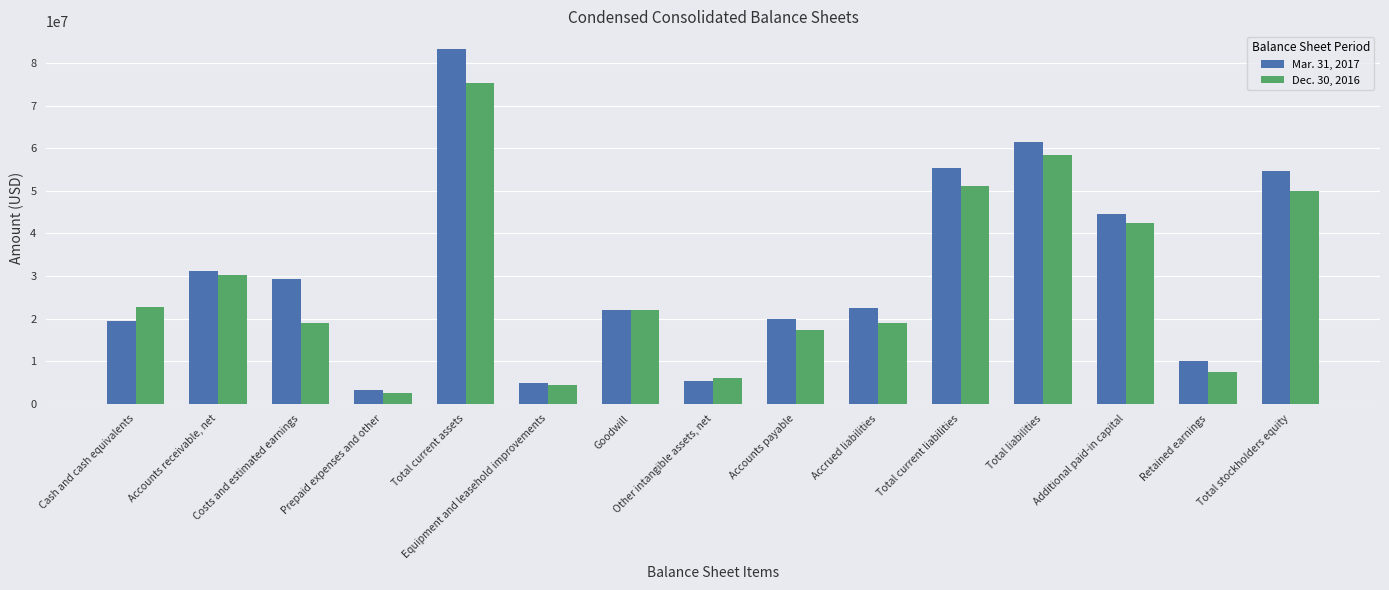

At which category is the sum across all series the highest?

Total current assets